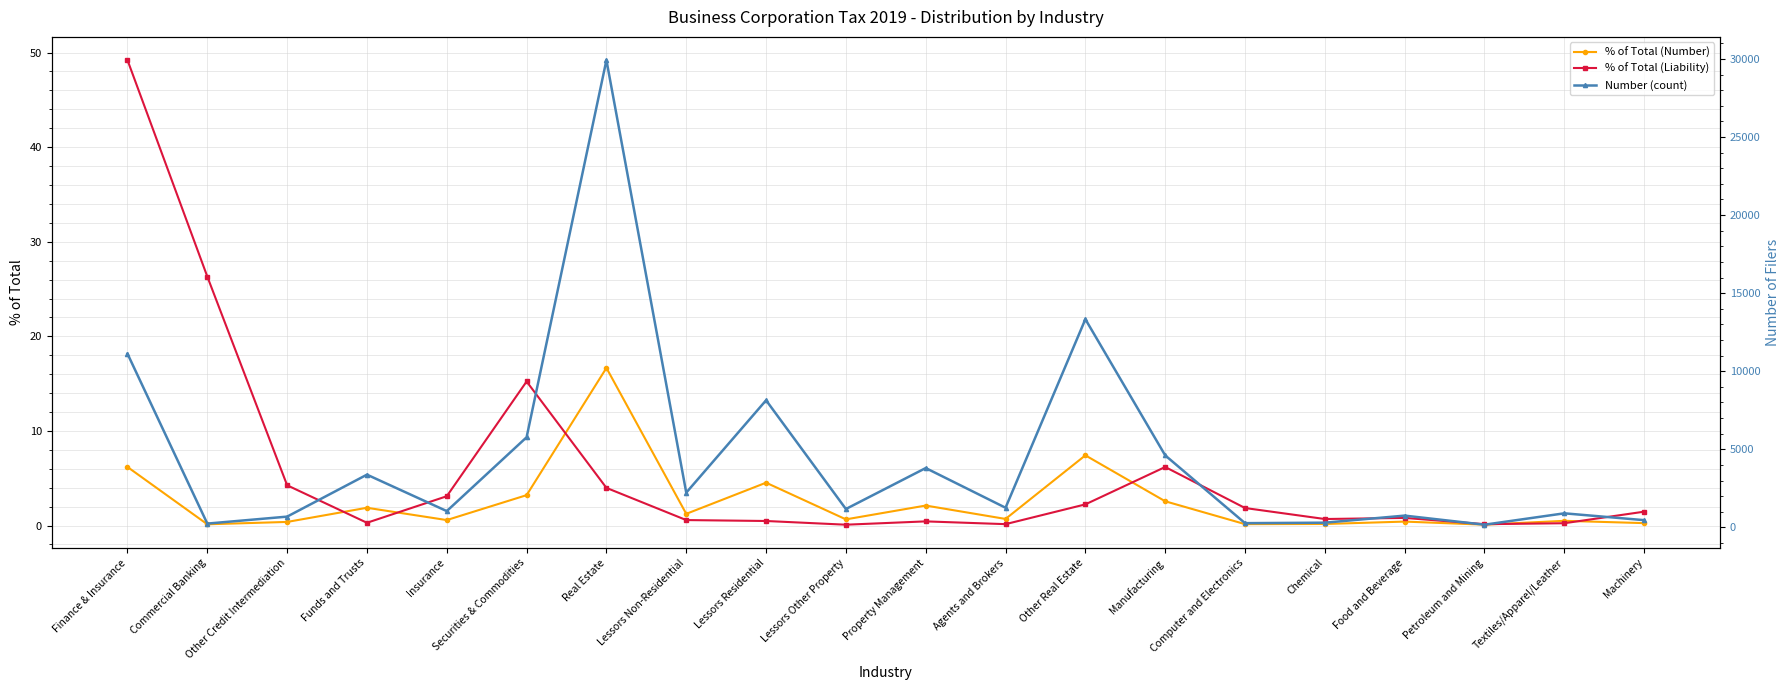

What is the label of the 6th point from the right?

Computer and Electronics